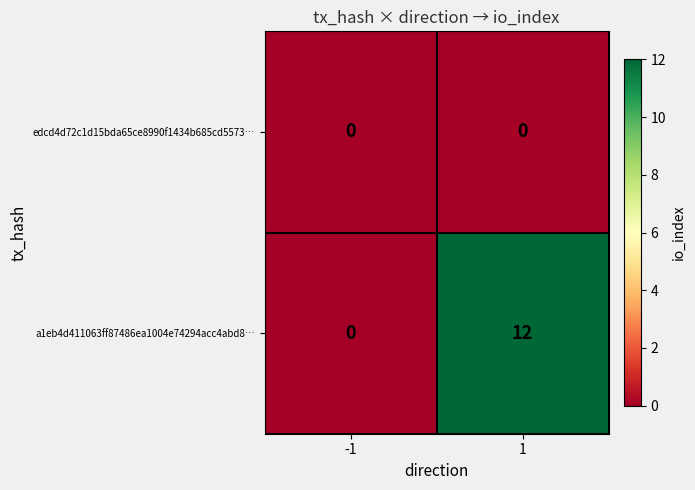

How many categories are shown in the chart?

2